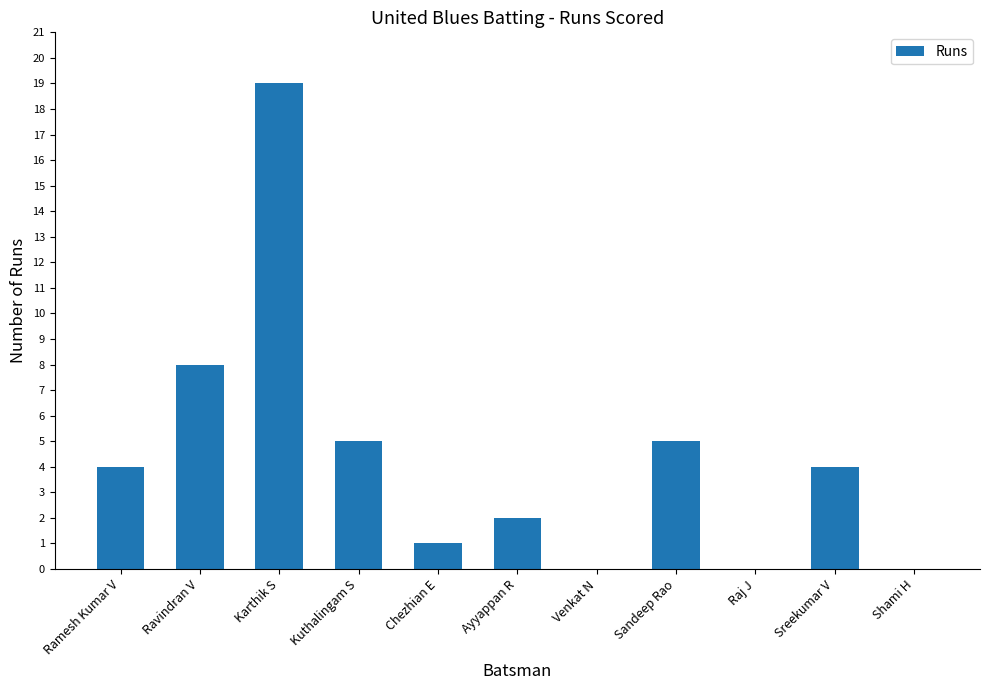

Reading right to left, list all the values displayed in this chart.

0	4	0	5	0	2	1	5	19	8	4